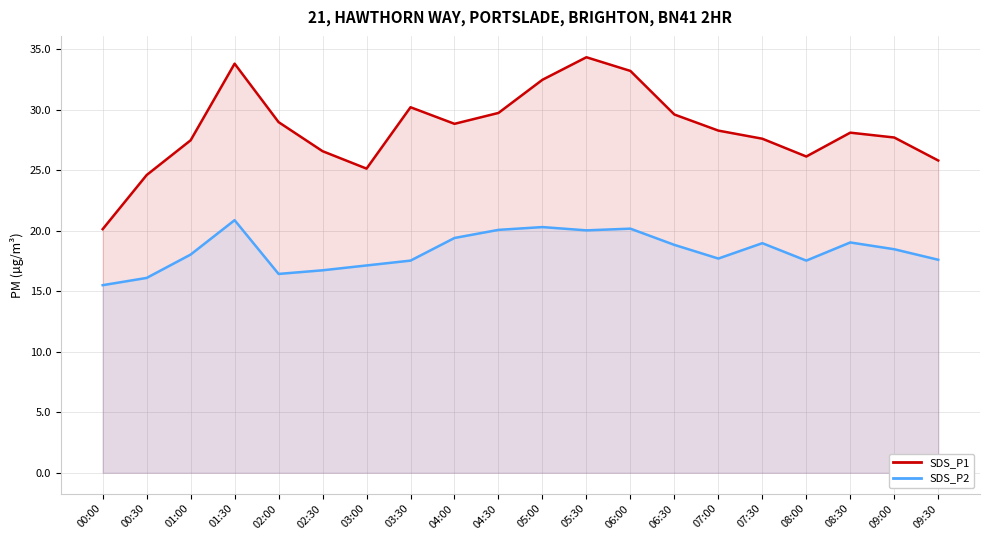

True or false: SDS_P1 has a value of 33.2 at 06:00.

True